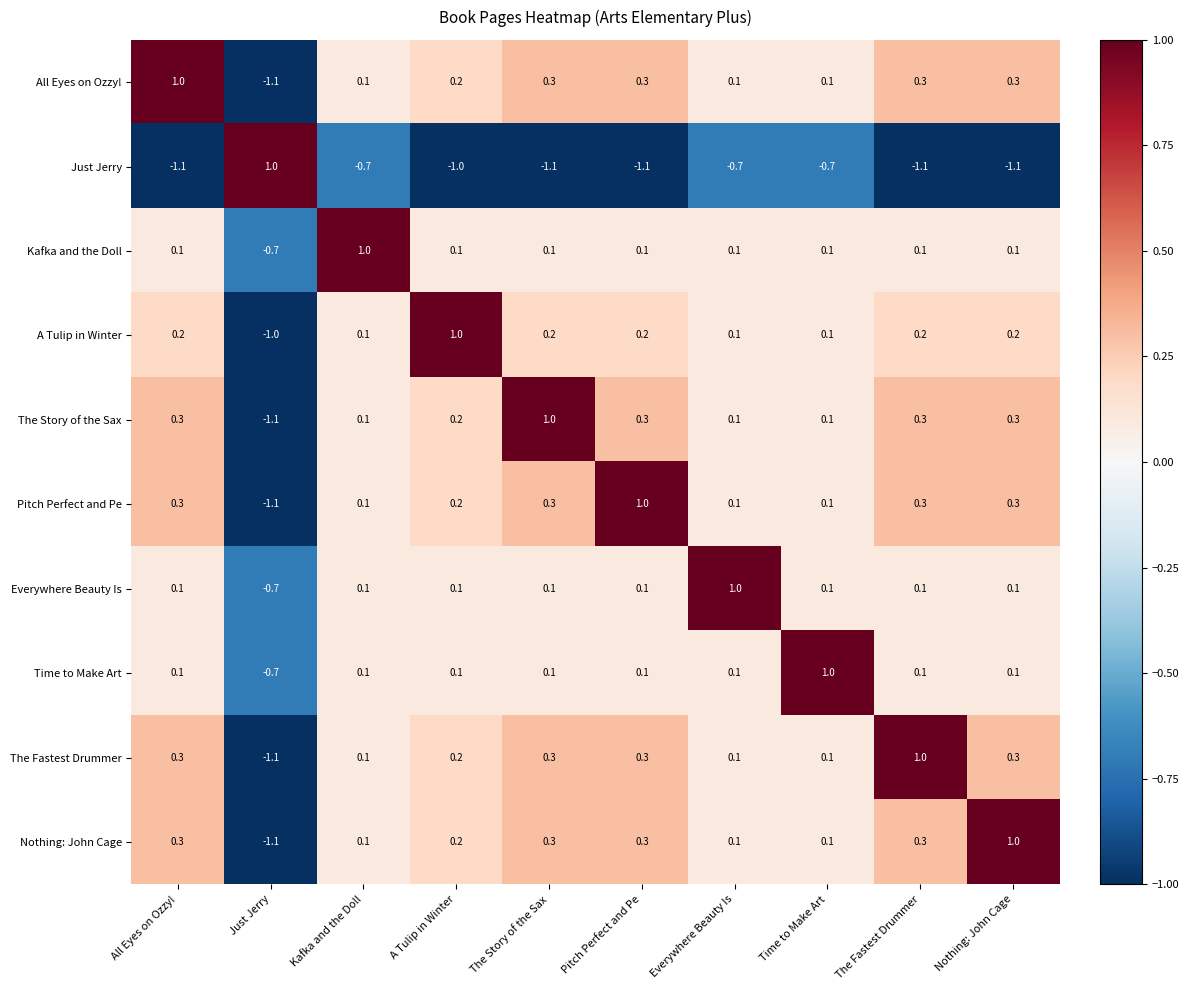

At which label does Everywhere Beauty Is reach its minimum?

Just Jerry